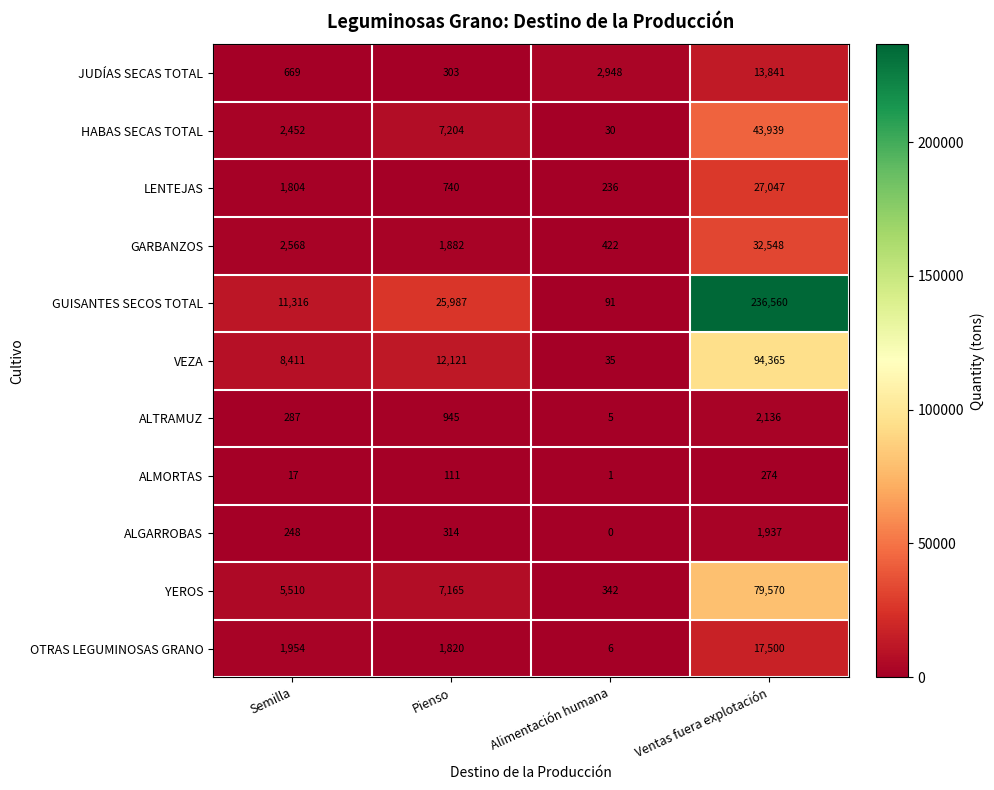

List the labels in order of ALGARROBAS value, smallest first.

Alimentación humana, Semilla, Pienso, Ventas fuera explotación